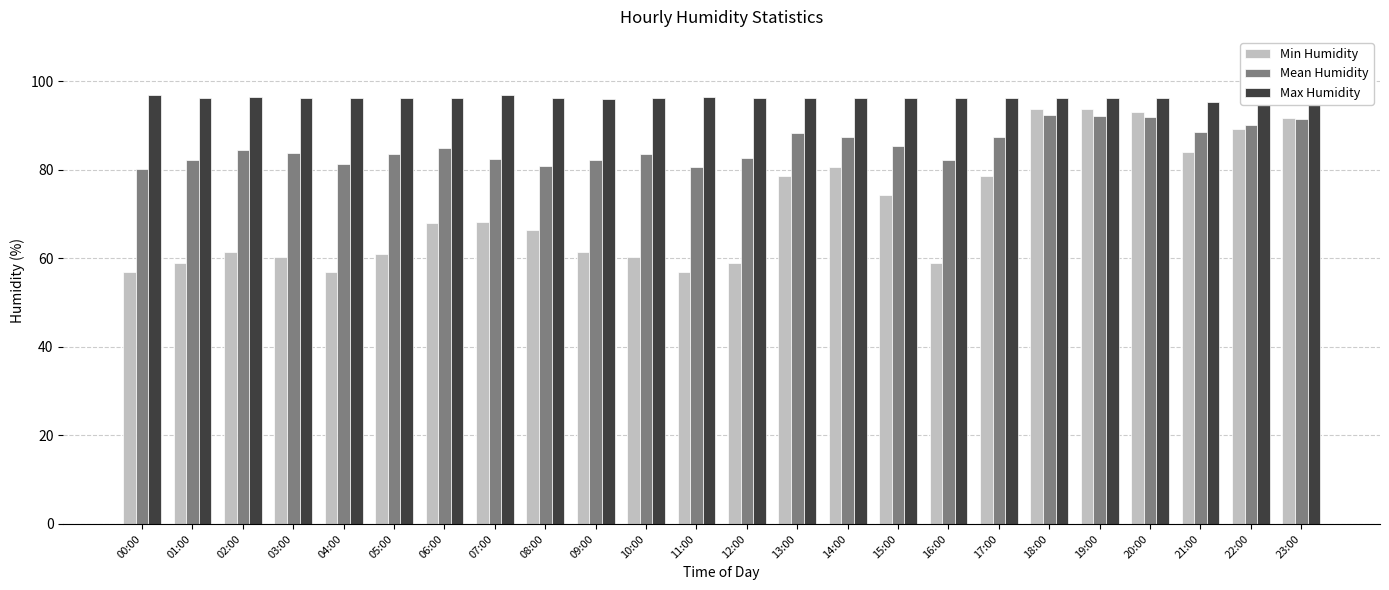

What position from the left is 10:00?

11